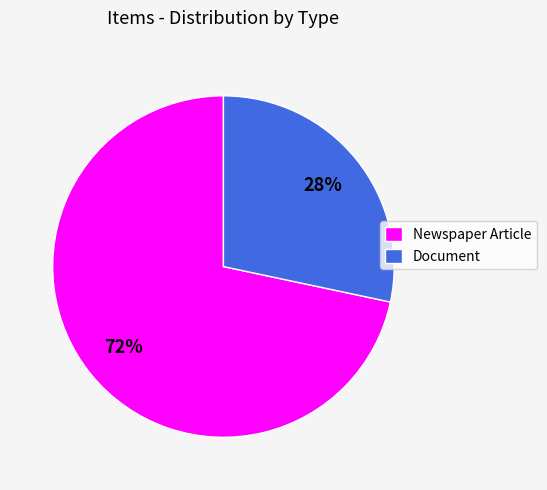

To the nearest percent, what is the combined percentage of Newspaper Article and Document?

100%